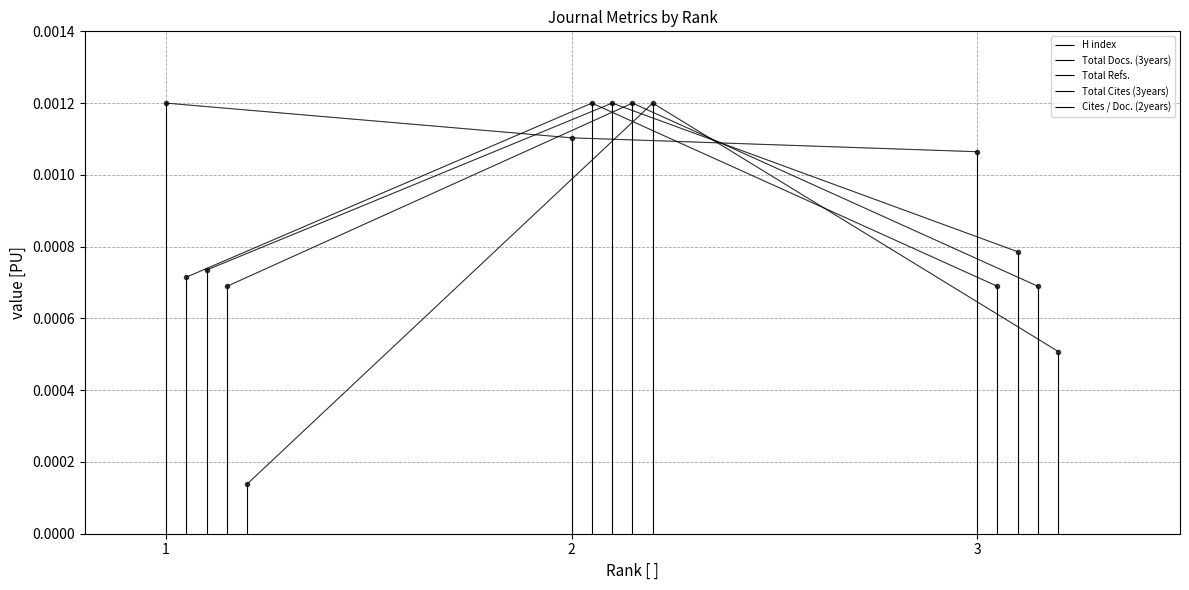

Count the number of data series in this chart.

5